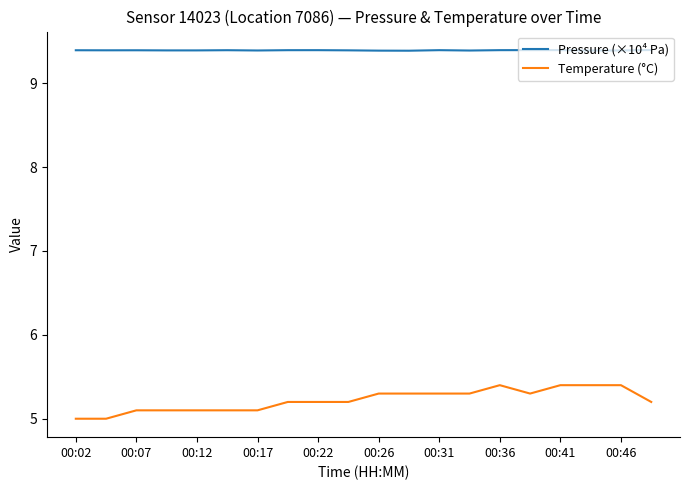

Rank the series by their maximum value, from lowest to highest.

Temperature (°C), Pressure (×10⁴ Pa)